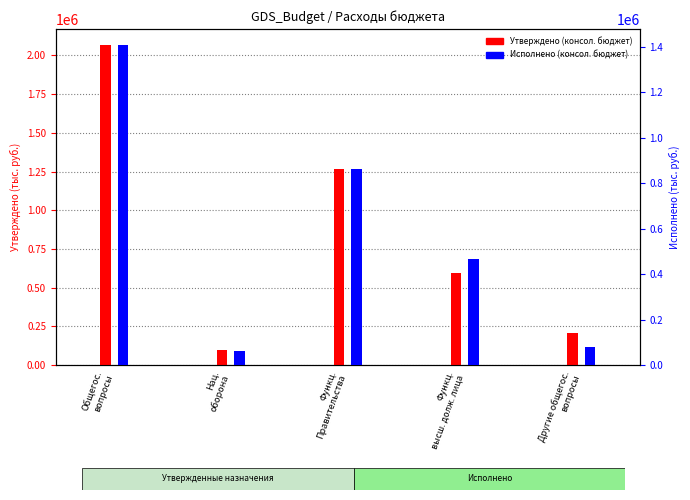

What is the maximum value for Исполнено (консол. бюджет)?

1406896.2